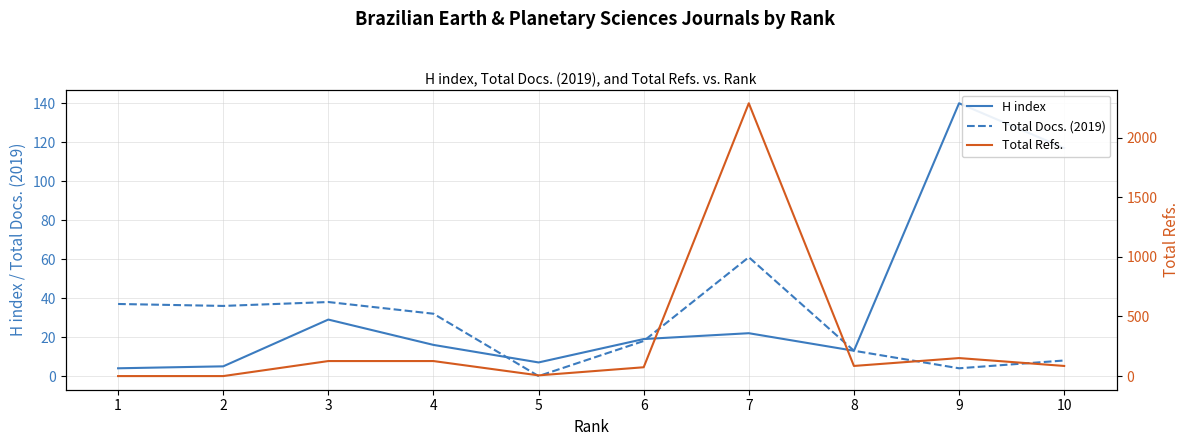

Which category has the highest value in the H index series?

9